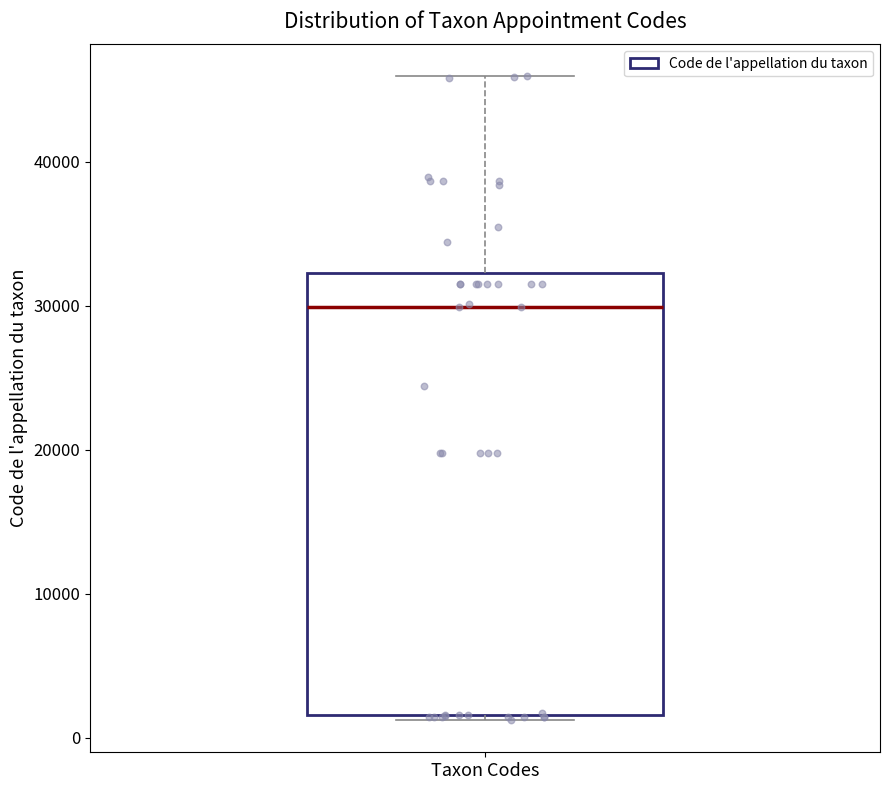

Transcribe this box plot: give where the median line is, the range the box spans, and where the two whiskers end, as read against the y-axis. The values are not printed on the chart, so give them approximately, as read against the axis.

median 30000, box 2000 to 32000, whiskers 1000 to 46000